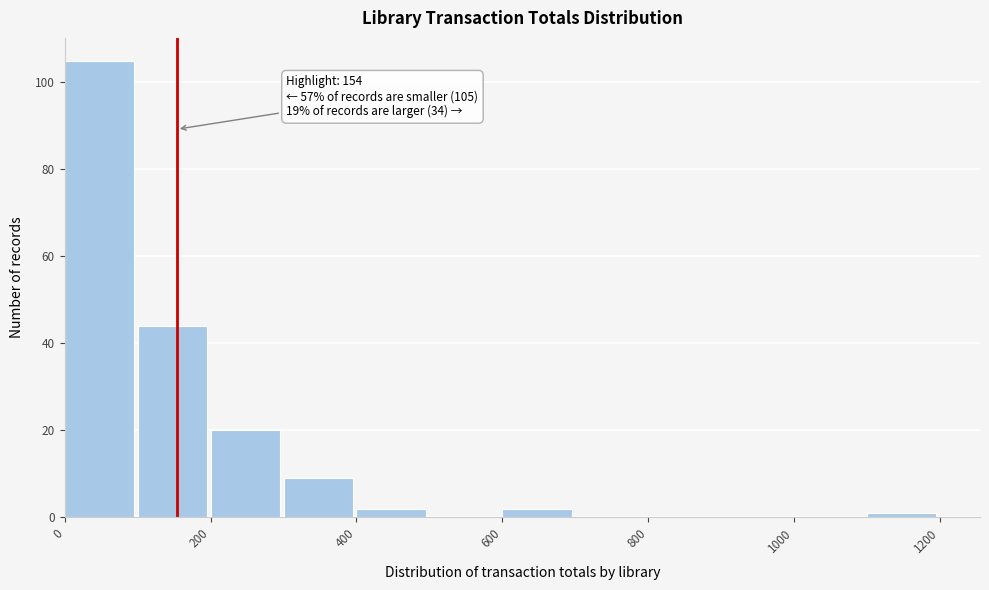

Over which range of the x-axis is the bar tallest?

0 to 100